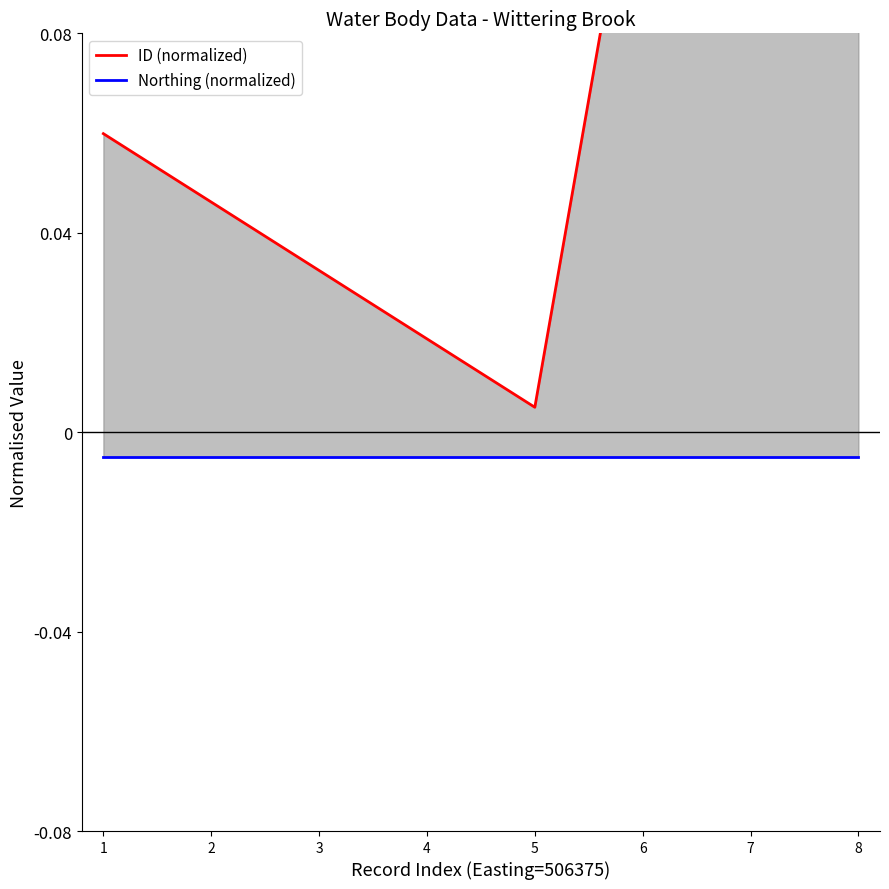

What are all the series names shown in the legend?

ID (normalized), Northing (normalized)